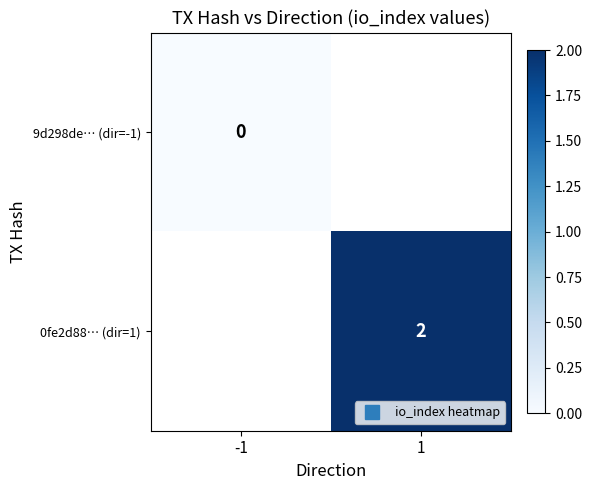

At how many categories does at least one series exceed 0?

1